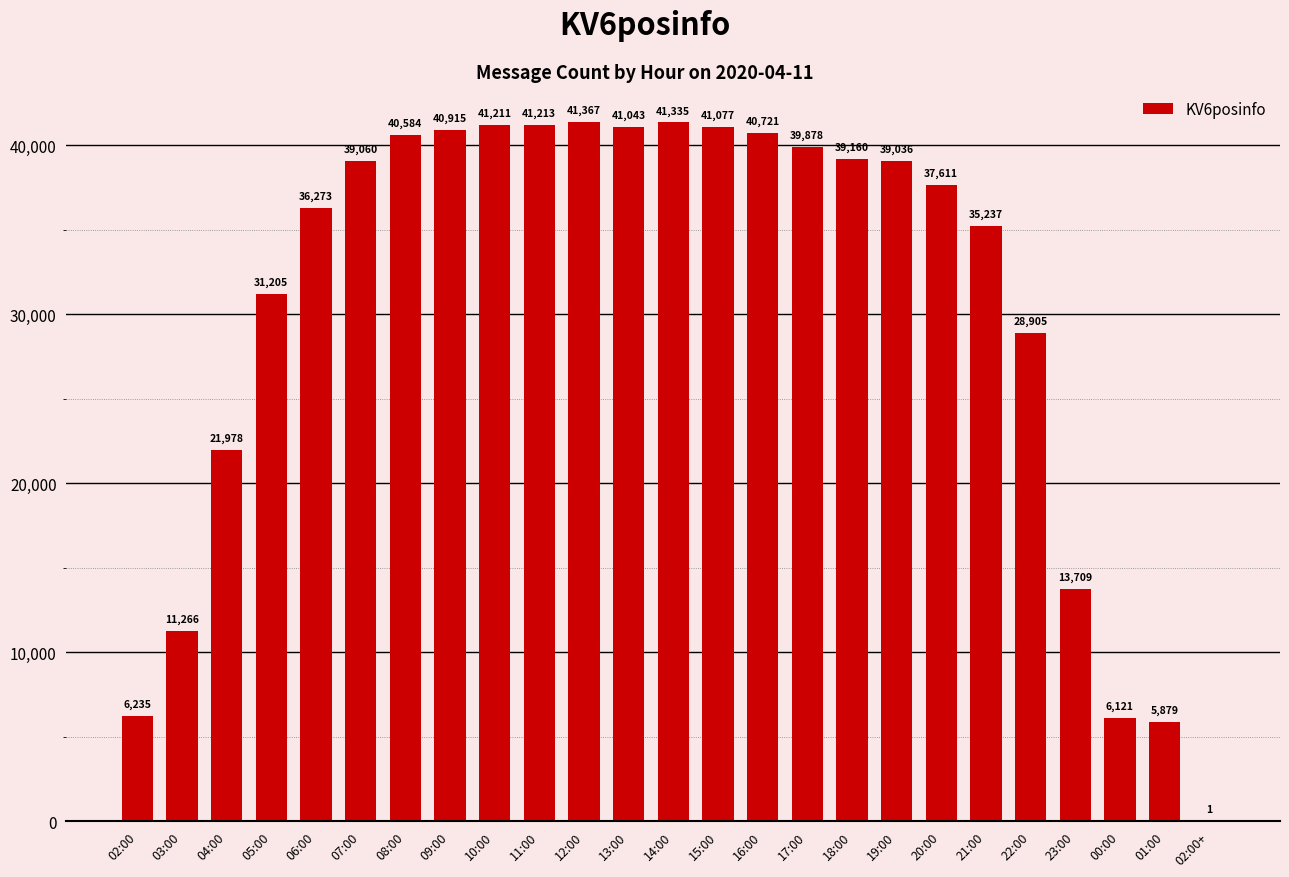

Reading left to right, extract all data points from this chart.

02:00=6235	03:00=11266	04:00=21978	05:00=31205	06:00=36273	07:00=39060	08:00=40584	09:00=40915	10:00=41211	11:00=41213	12:00=41367	13:00=41043	14:00=41335	15:00=41077	16:00=40721	17:00=39878	18:00=39160	19:00=39036	20:00=37611	21:00=35237	22:00=28905	23:00=13709	00:00=6121	01:00=5879	02:00+=1